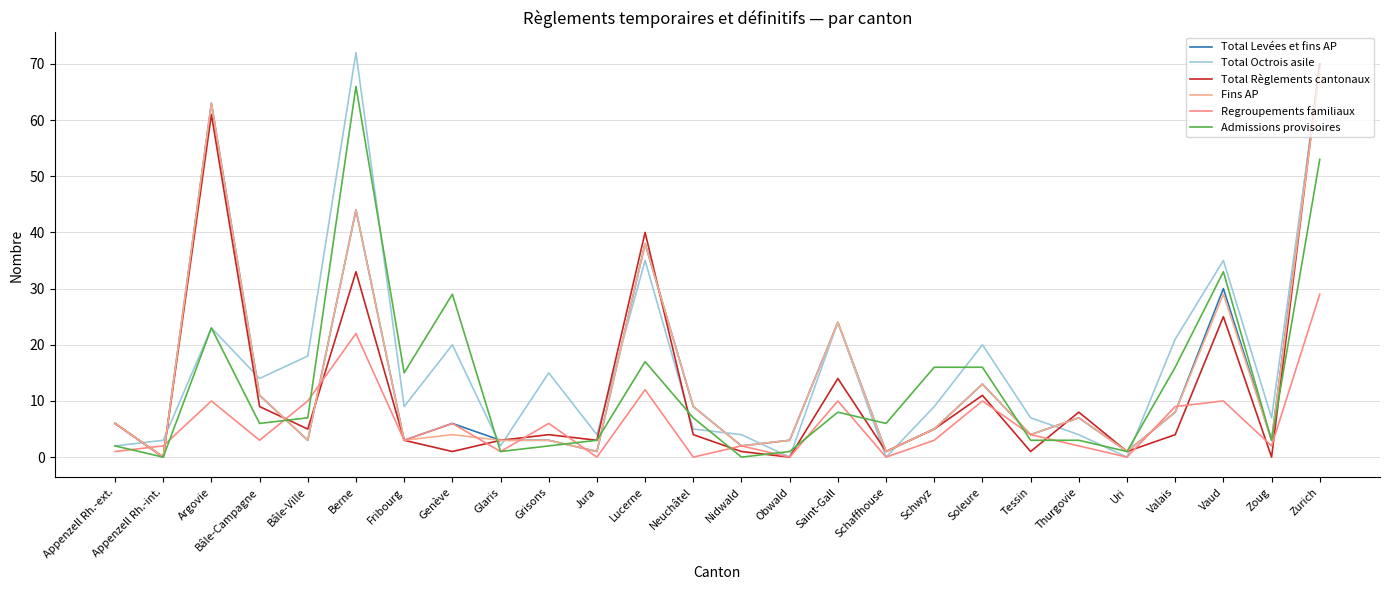

At how many categories does at least one series exceed 68?

2